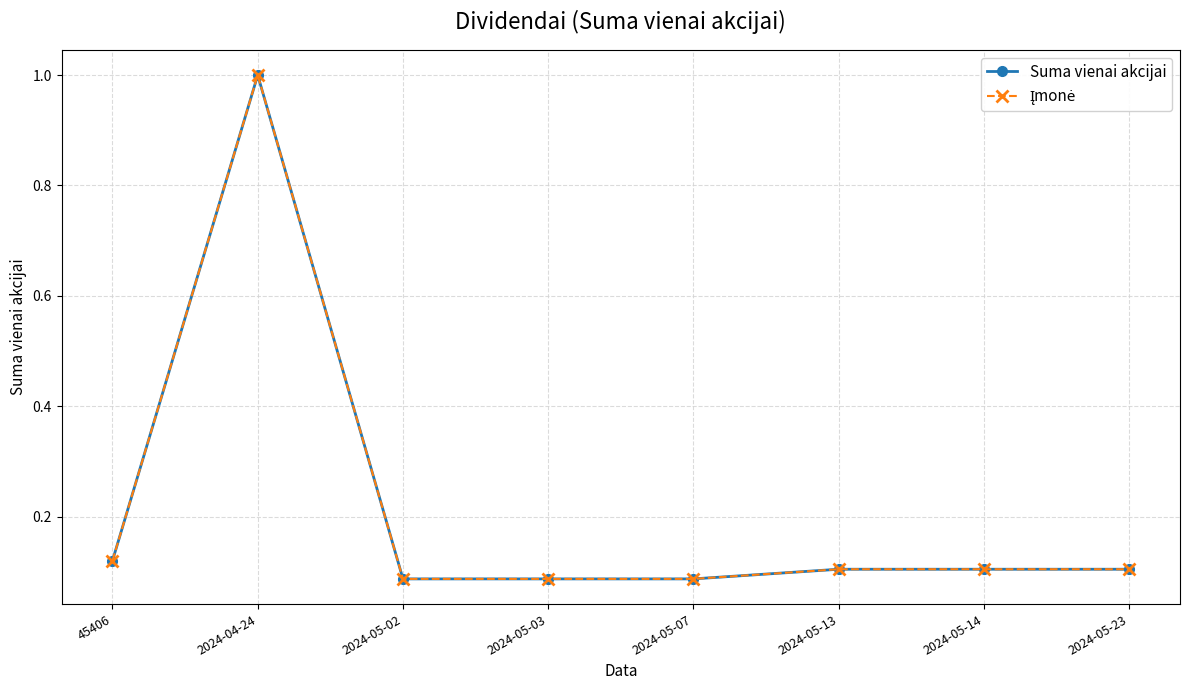

What is the label of the 3rd point from the left?

2024-05-02